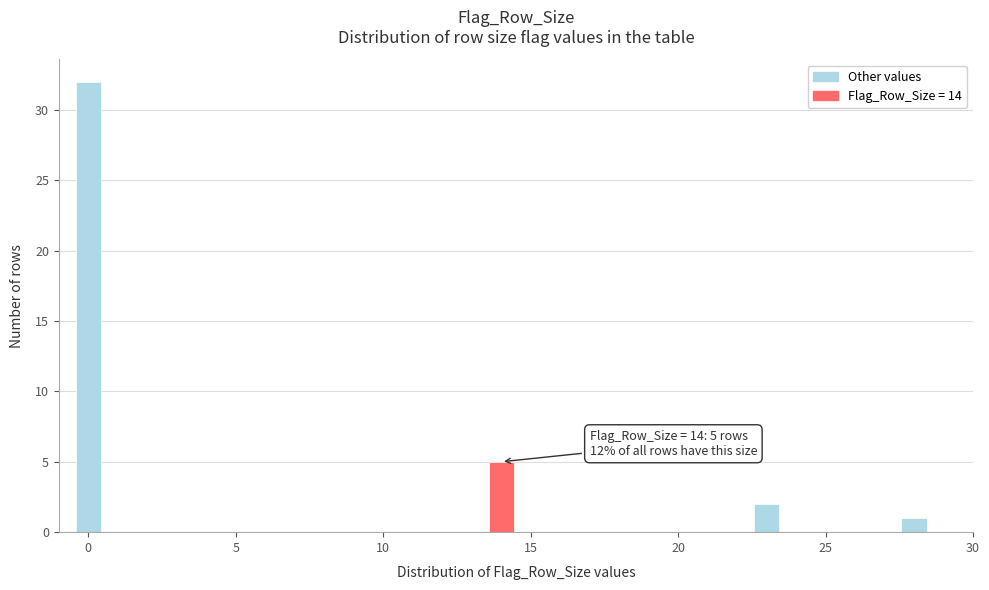

Around what value on the x-axis is the tallest bar? Give the approximate position of its centre, as read against the axis.

0.0